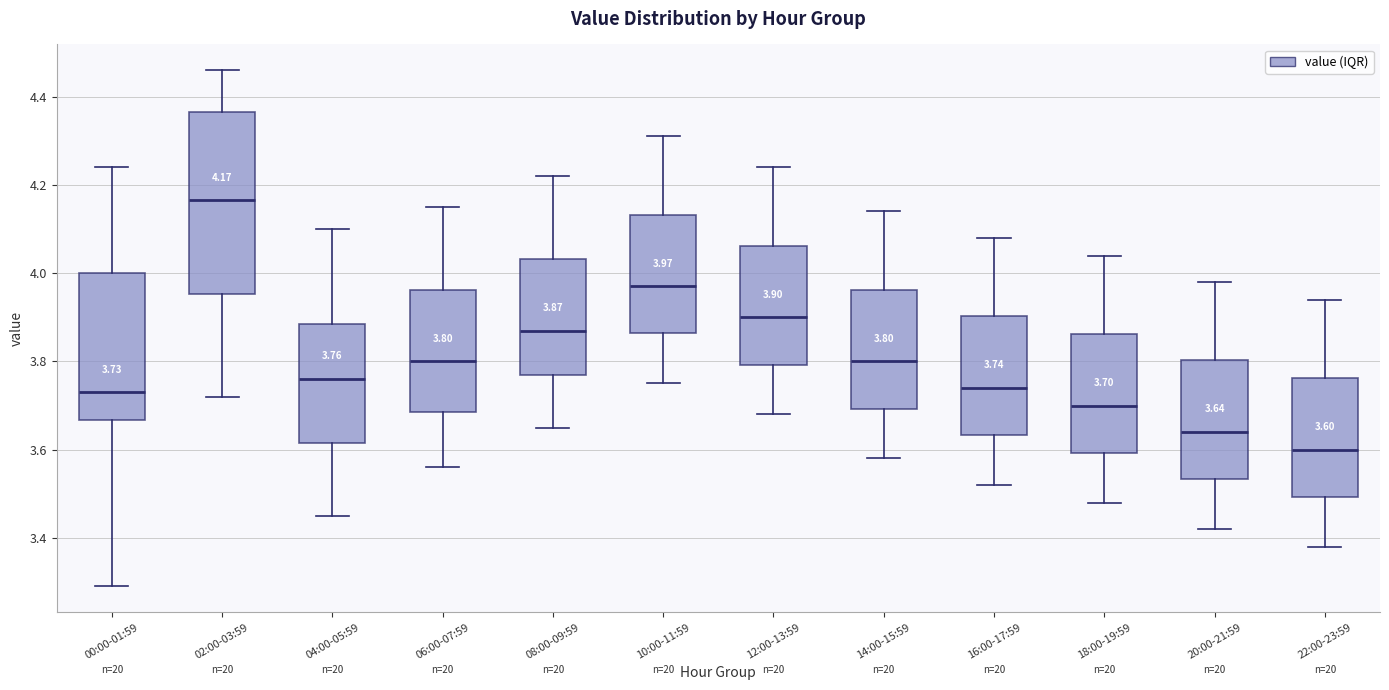

Which box has the highest median line?

02:00-03:59